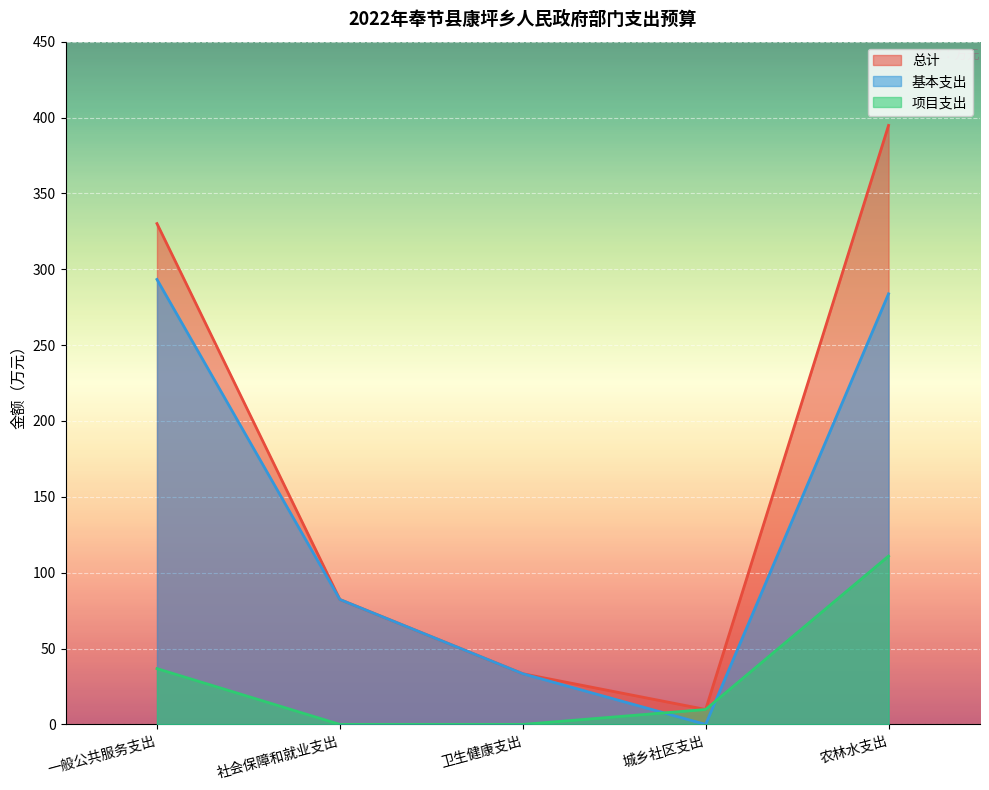

What is the sum of all 基本支出 values?

692.9